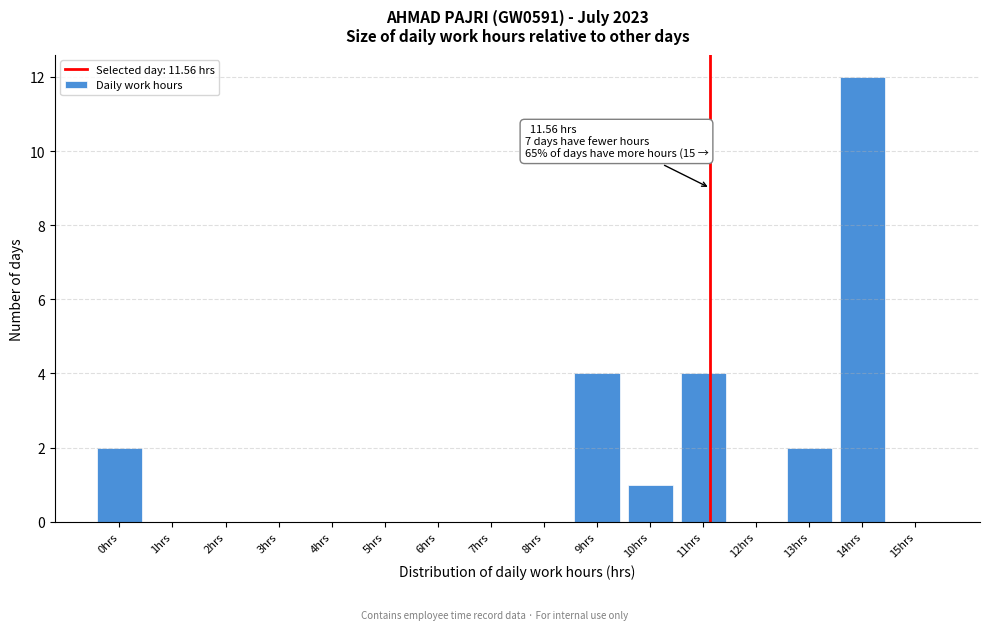

Reading left to right, extract all data points from this chart.

0hrs=2	1hrs=0	2hrs=0	3hrs=0	4hrs=0	5hrs=0	6hrs=0	7hrs=0	8hrs=0	9hrs=4	10hrs=1	11hrs=4	12hrs=0	13hrs=2	14hrs=12	15hrs=0